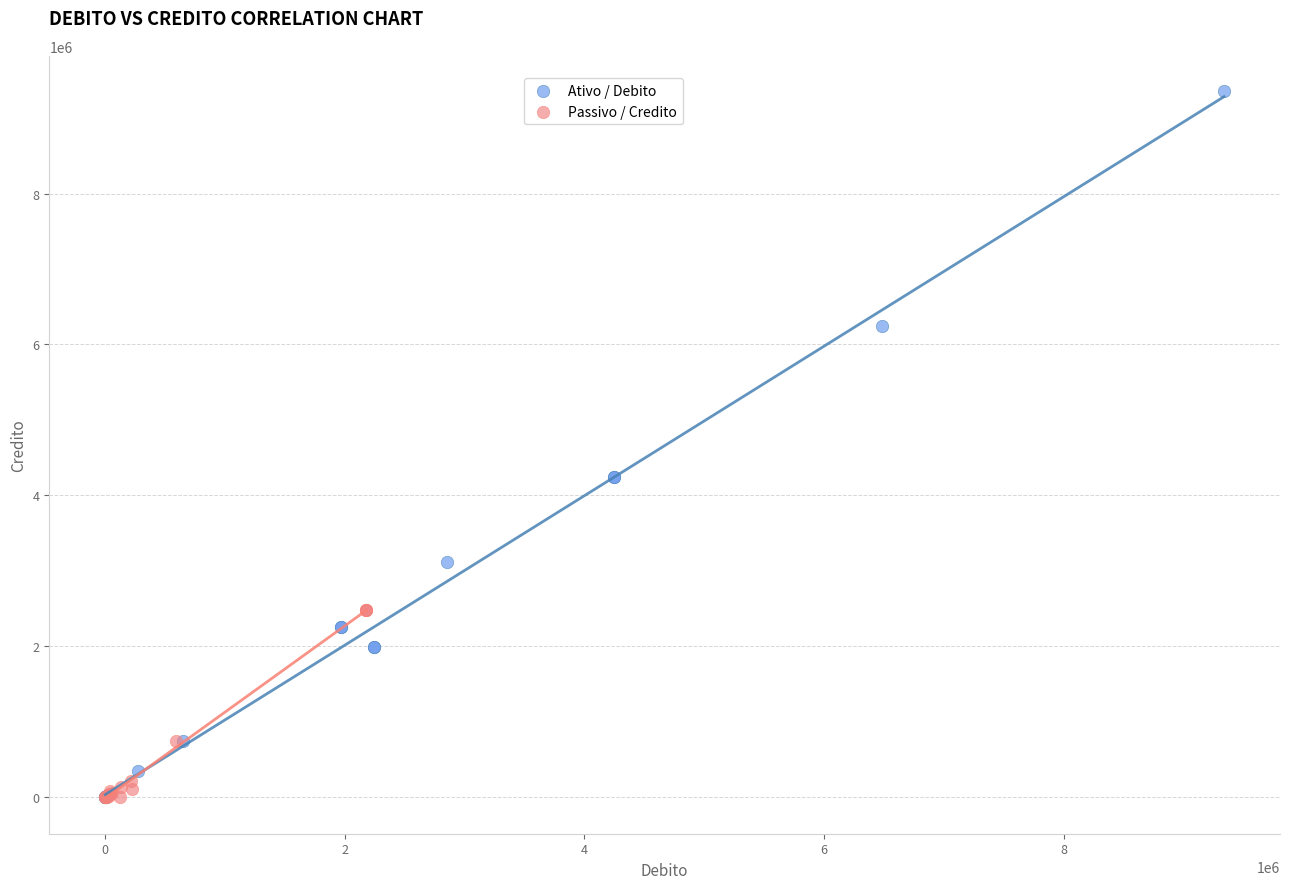

What are all the series names shown in the legend?

Ativo / Debito, Passivo / Credito